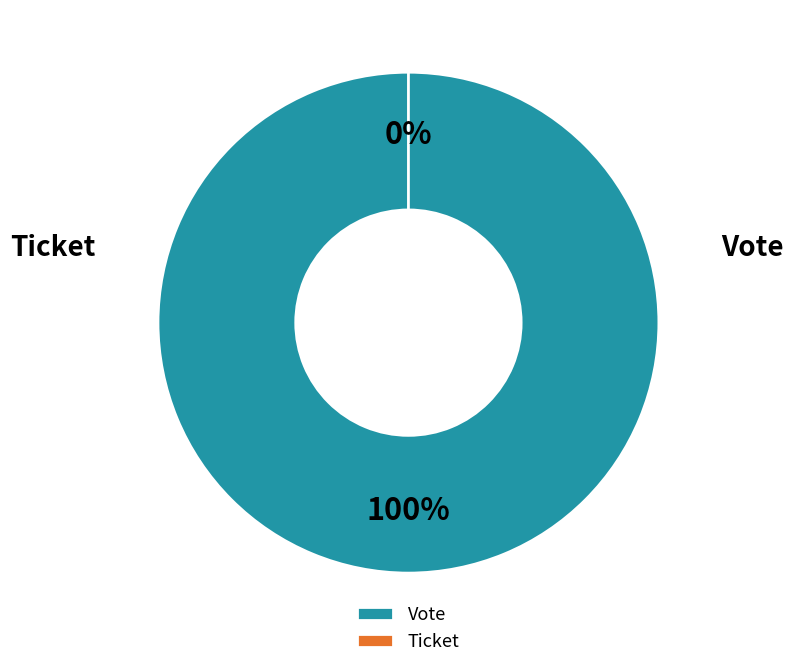

Rank the categories by value from highest to lowest.

Vote, Ticket